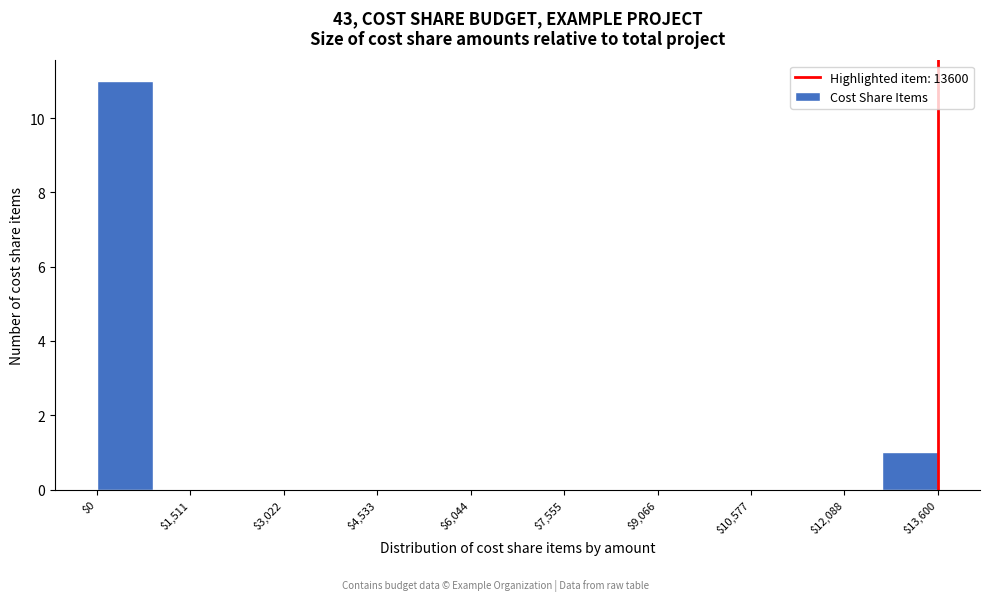

Reading left to right, list every bar in this chart as the range it spans on the x-axis followed by its height. Neither the bar edges nor the heights are printed on the chart, so give them approximately, as read against the axes.

0 to 1000: 11
1000 to 1800: 0
1800 to 2800: 0
2800 to 3600: 0
3600 to 4600: 0
4600 to 5400: 0
5400 to 6400: 0
6400 to 7200: 0
7200 to 8200: 0
8200 to 9000: 0
9000 to 10000: 0
10000 to 10800: 0
10800 to 11800: 0
11800 to 12600: 0
12600 to 13600: 1